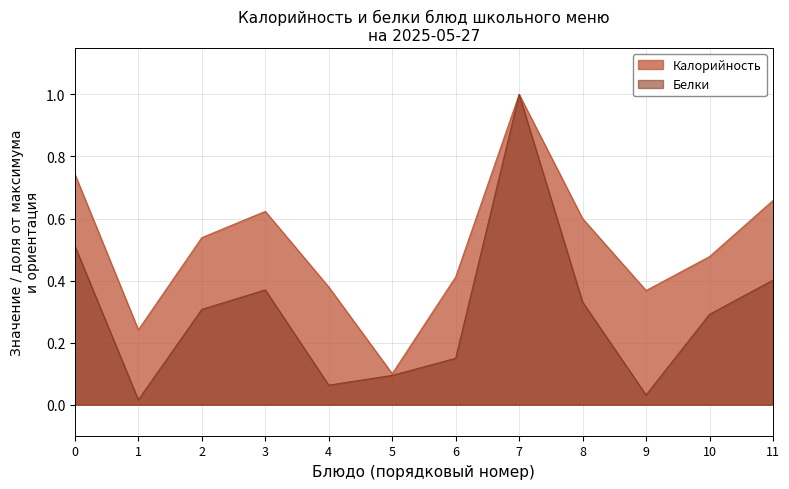

At 4, list the series in order from smallest to largest.

Белки, Калорийность